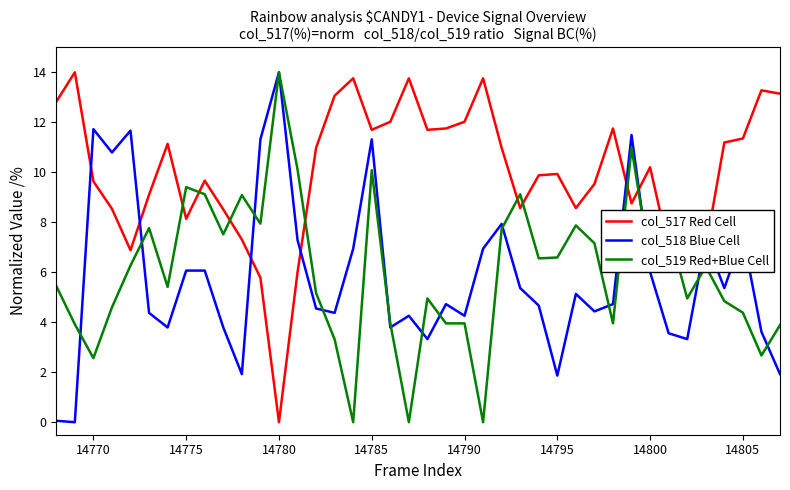

True or false: col_517 Red Cell and col_518 Blue Cell cross at least once.

True